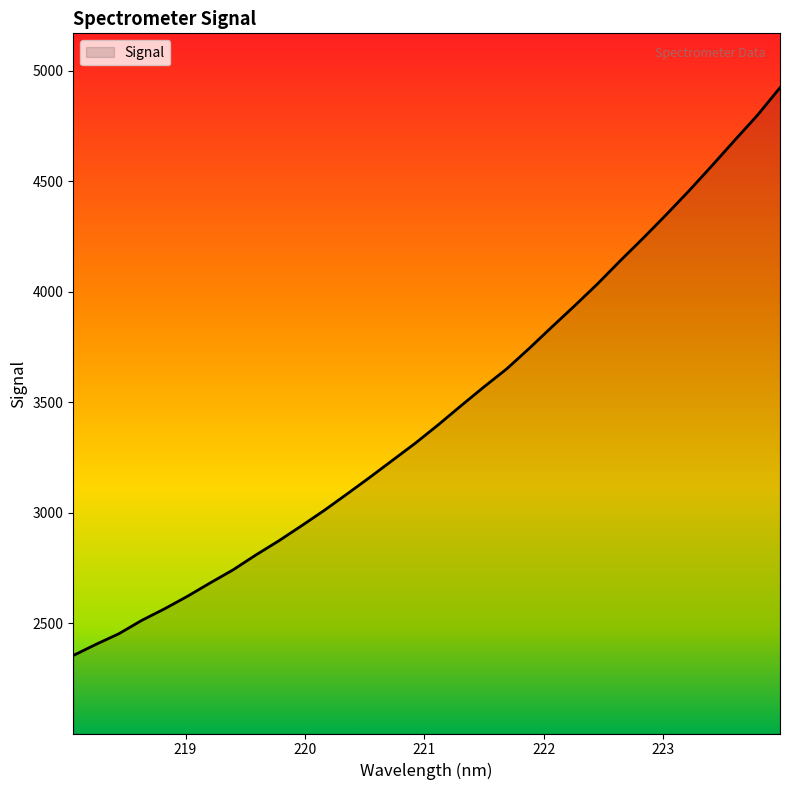

How many lines are shown in the chart?

1